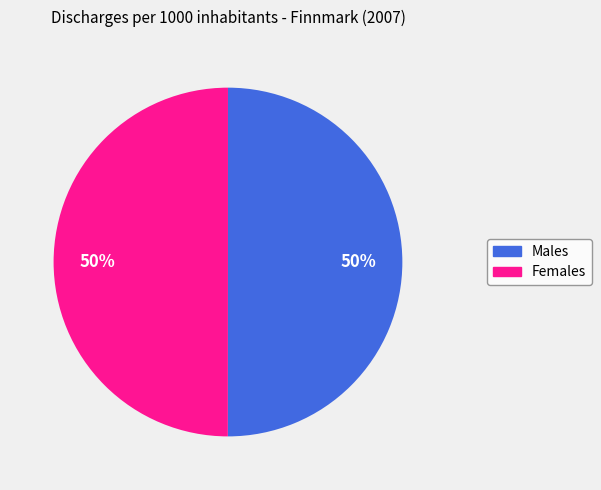

True or false: Females accounts for 50% of the total.

True